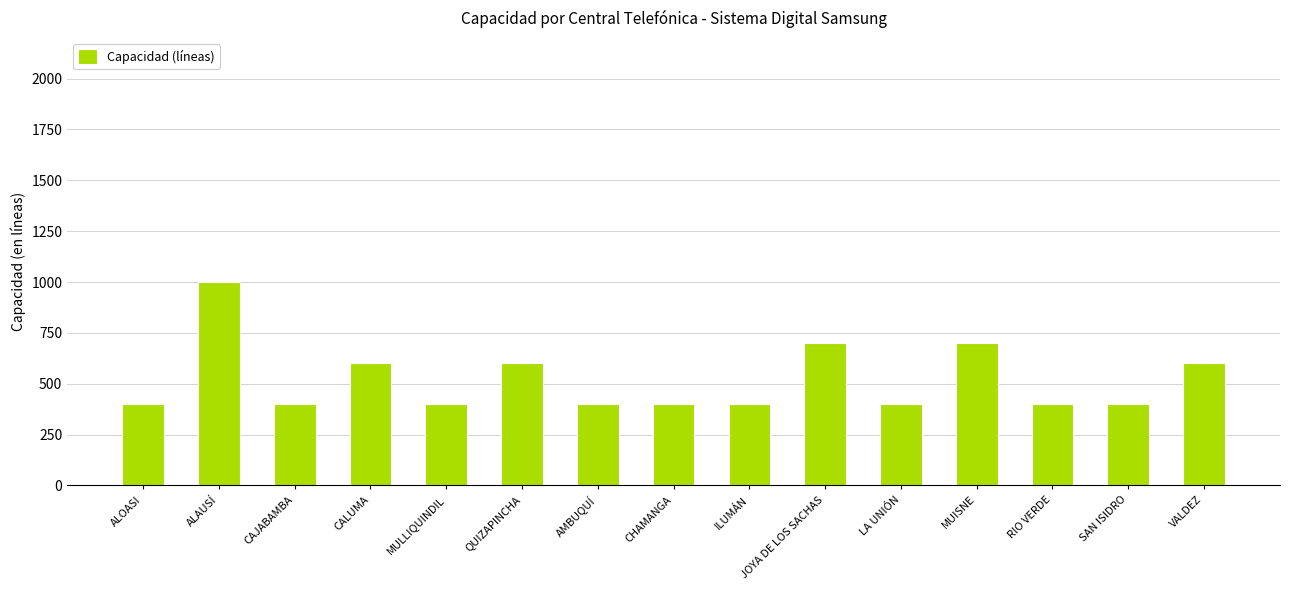

The value at VALDEZ is 600. True or false?

True